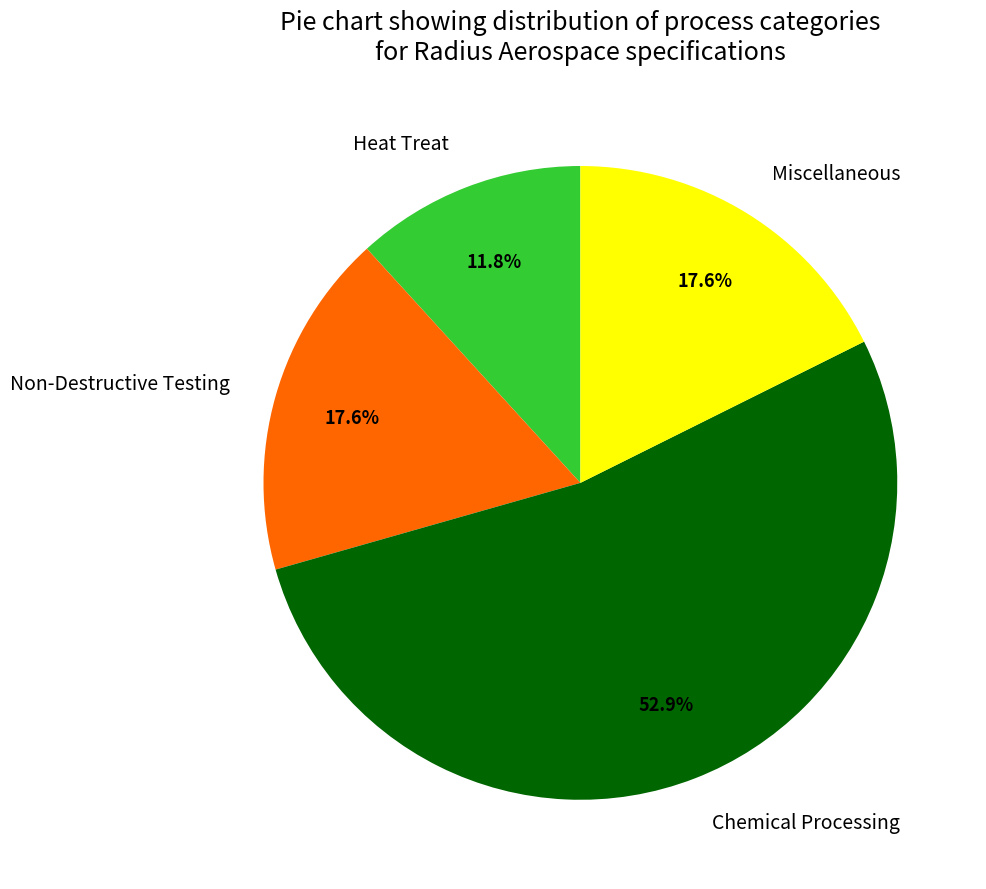

How many segments does this pie chart have?

4